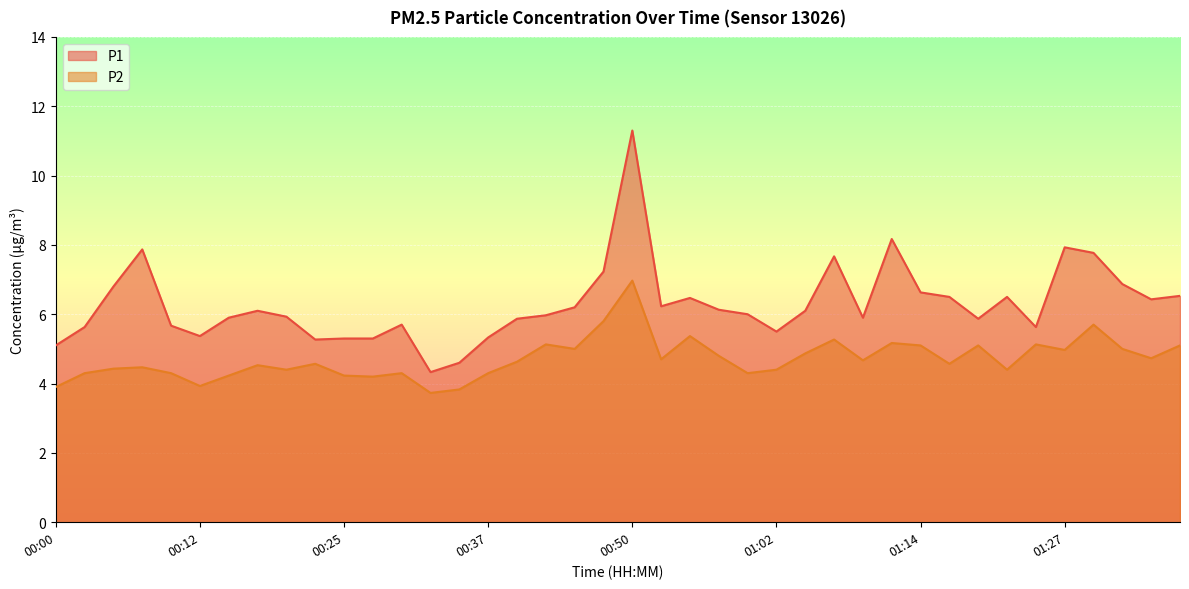

Where is the first local maximum for P2?

00:07